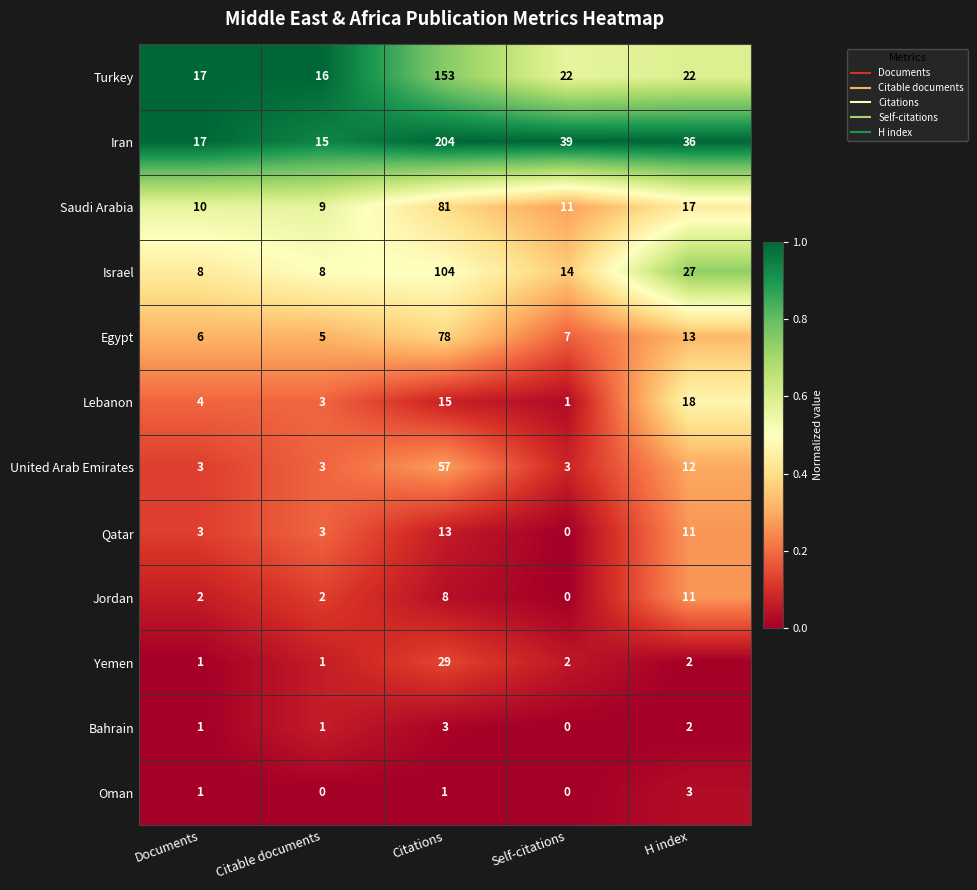

What is the difference between the second highest and minimum values in the Jordan series?

8